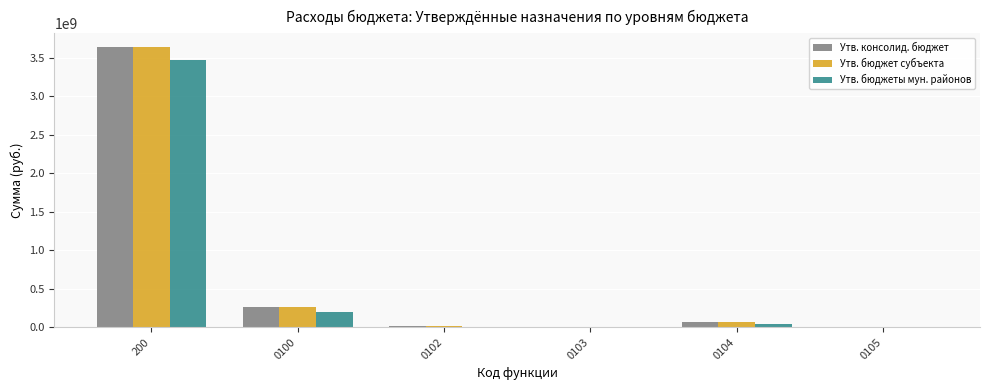

The value of Утв. бюджеты мун. районов at 0100 is 79237258.4. True or false?

False